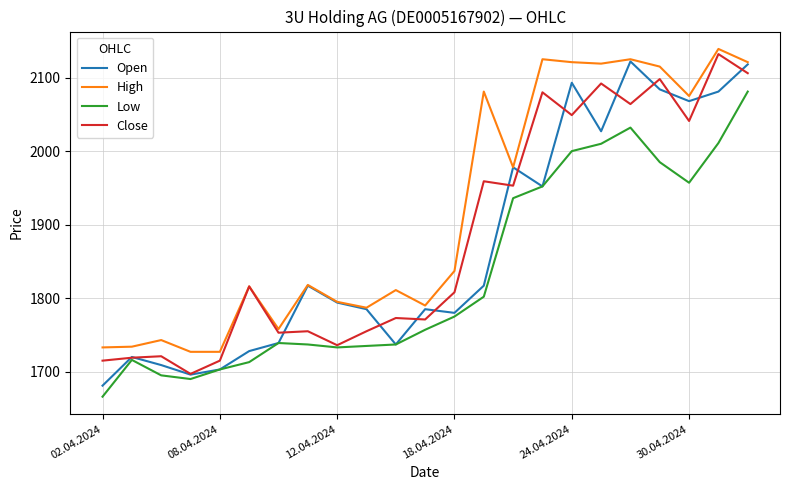

True or false: Low and High cross at least once.

False